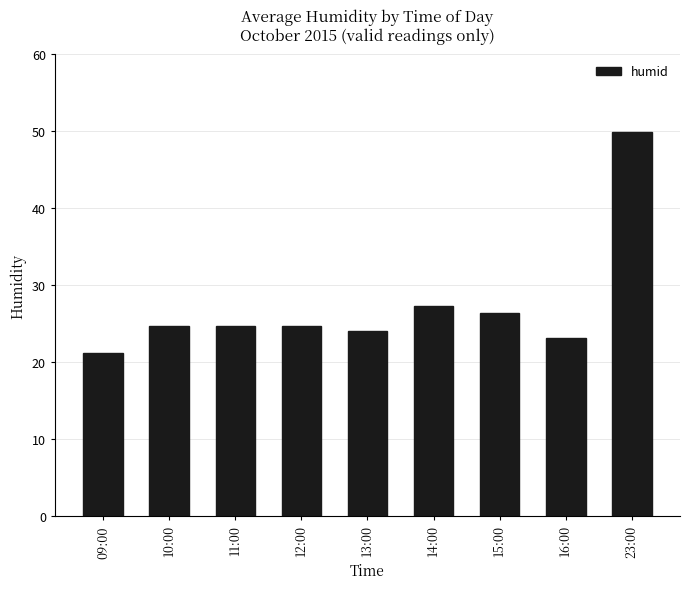

What is the change in value from 10:00 to 13:00?

-0.7